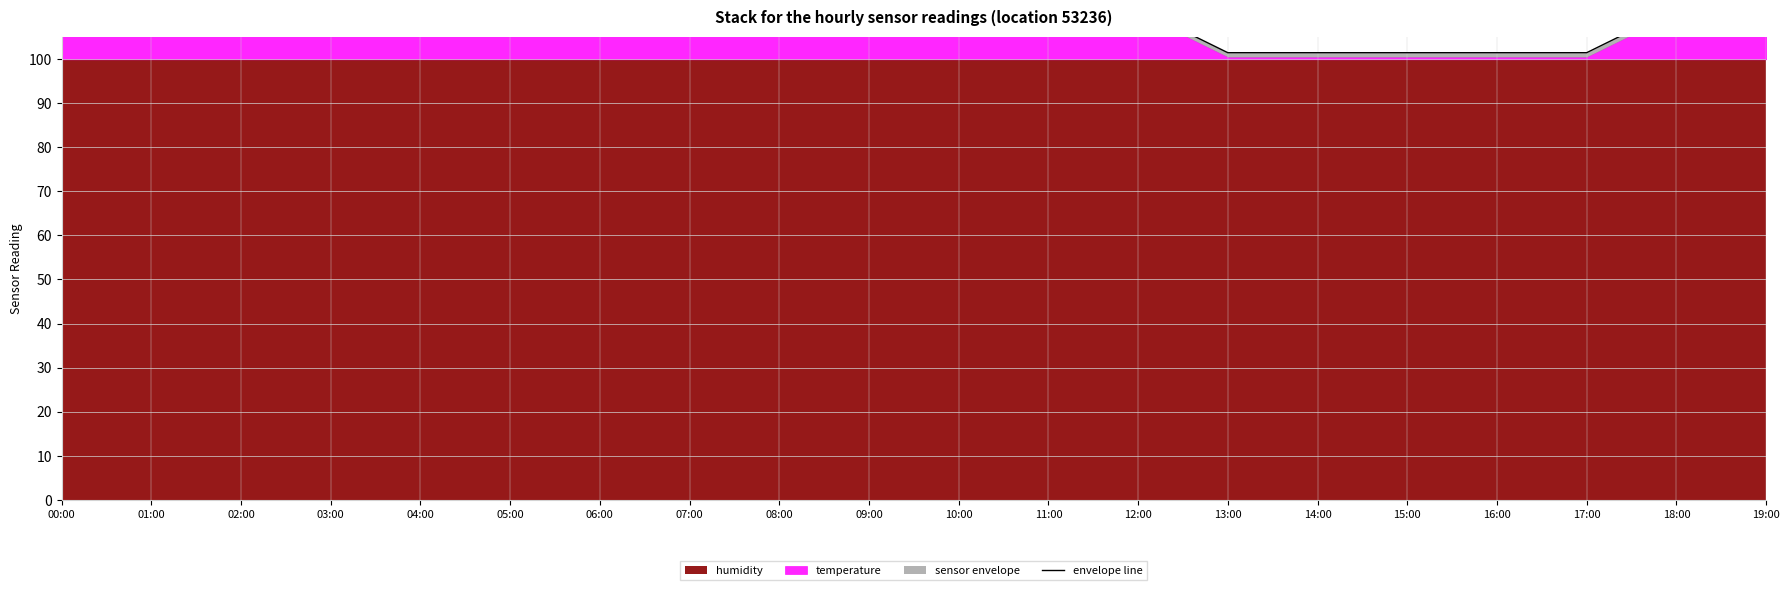

Rank the categories by value from highest to lowest.

00:00, 01:00, 02:00, 06:00, 07:00, 08:00, 03:00, 04:00, 05:00, 09:00, 10:00, 11:00, 12:00, 18:00, 19:00, 13:00, 14:00, 15:00, 16:00, 17:00